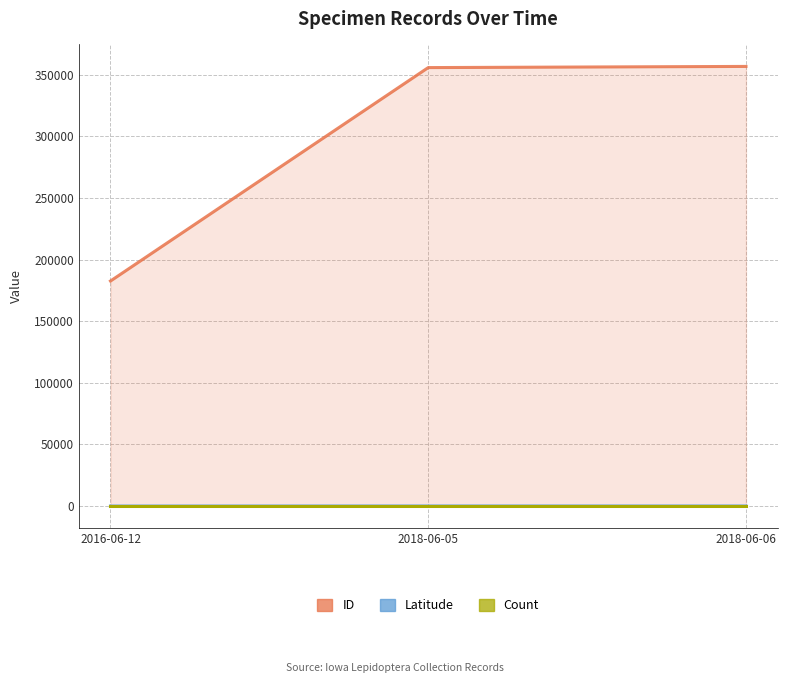

What is the label of the 1st point from the left?

2016-06-12